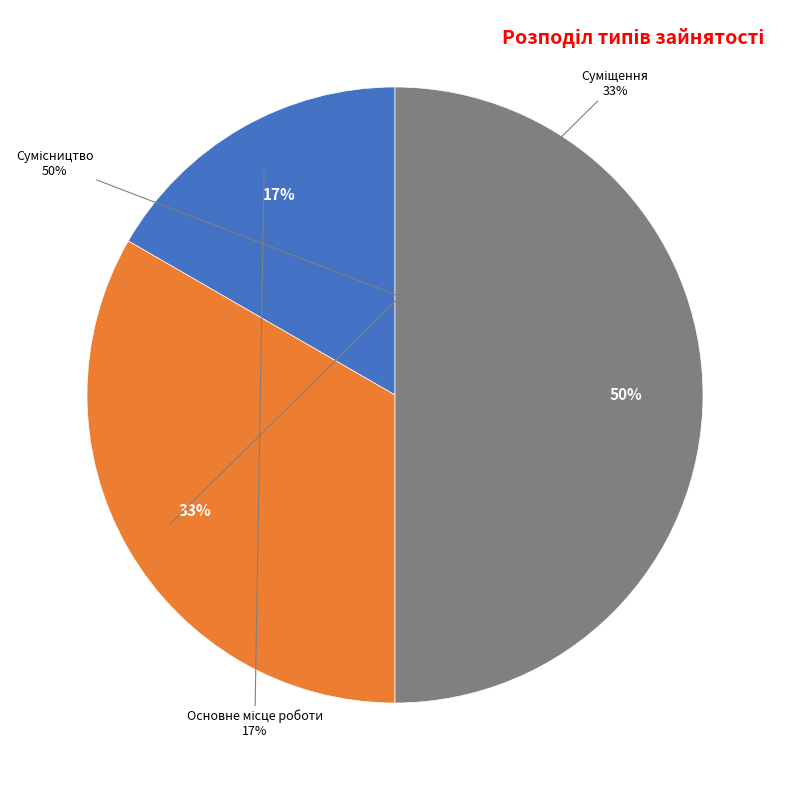

Count the number of slices in the pie.

3